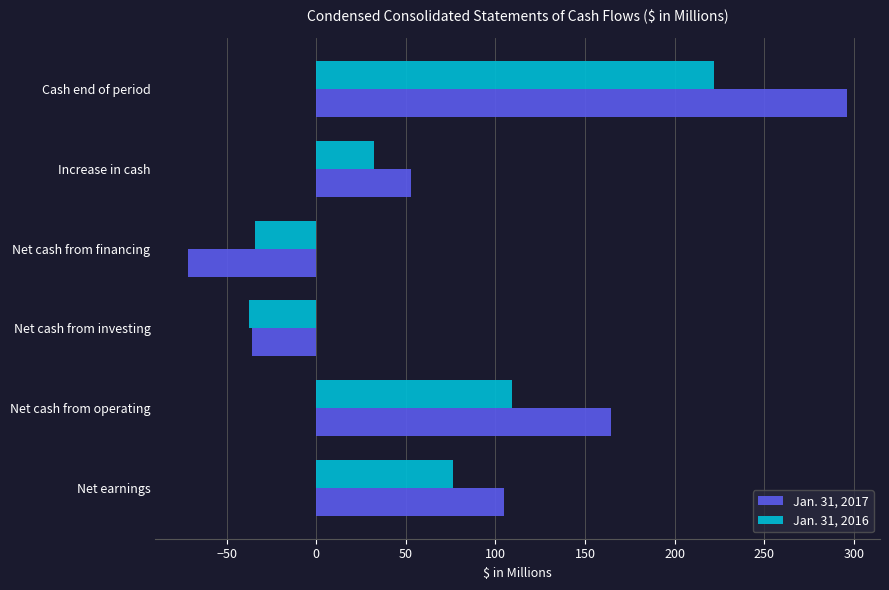

Which series has the widest spread of values?

Jan. 31, 2017